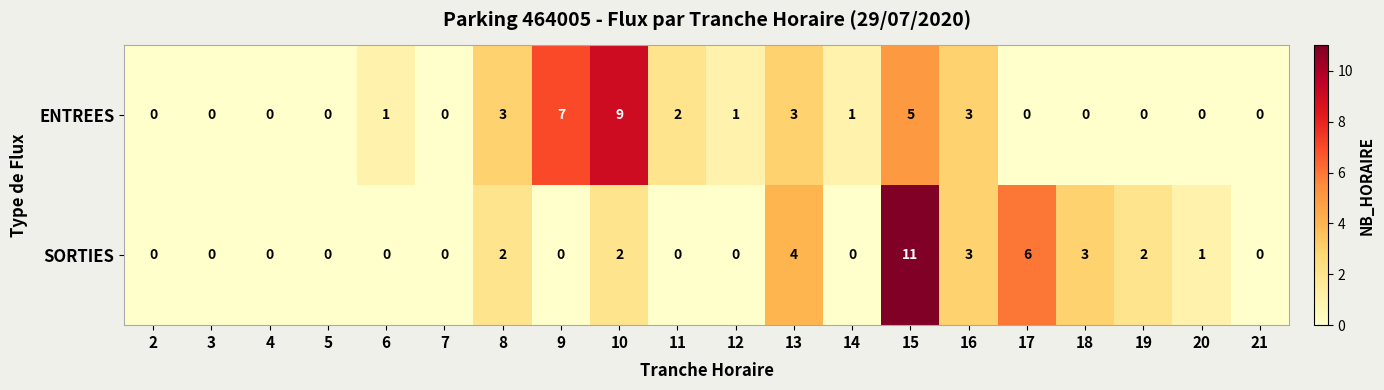

At 19, list the series in order from smallest to largest.

ENTREES, SORTIES